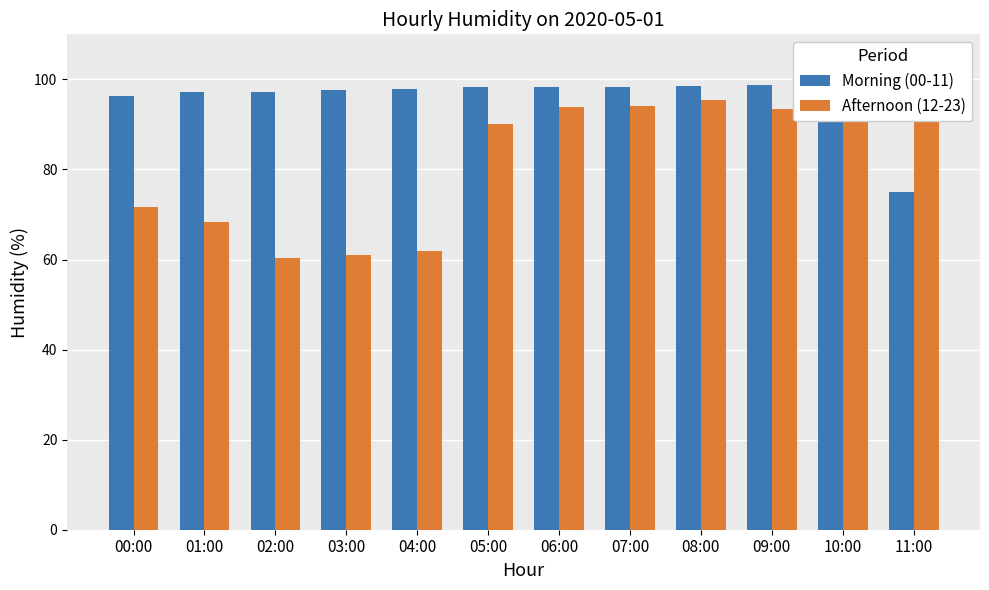

Does the chart contain any negative values?

No